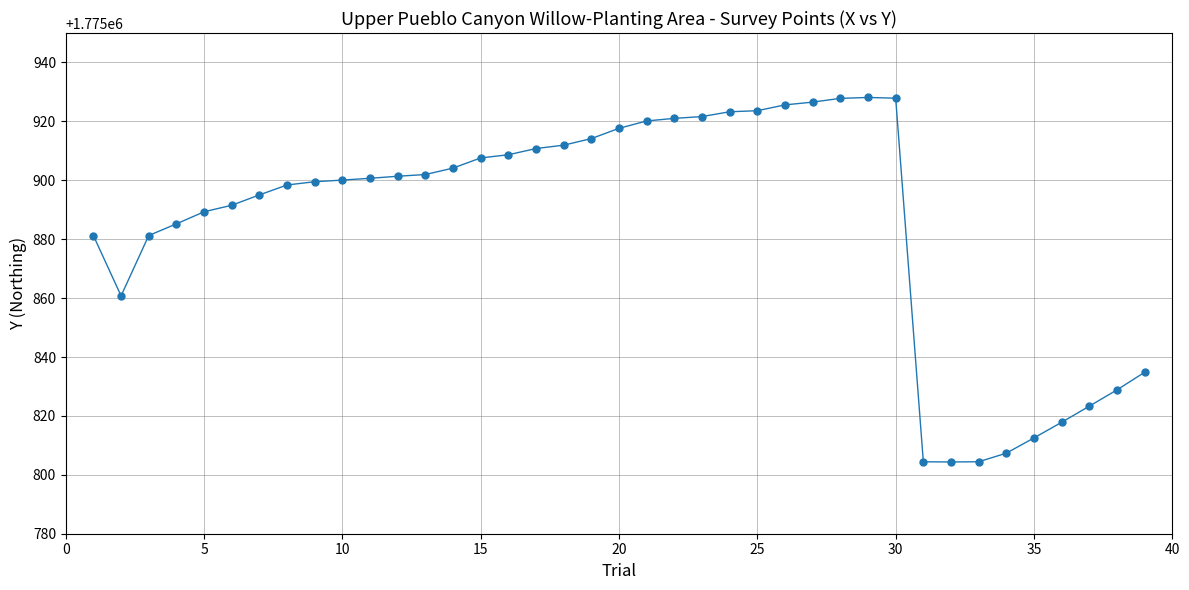

What is the sum of all values?

69259544.8